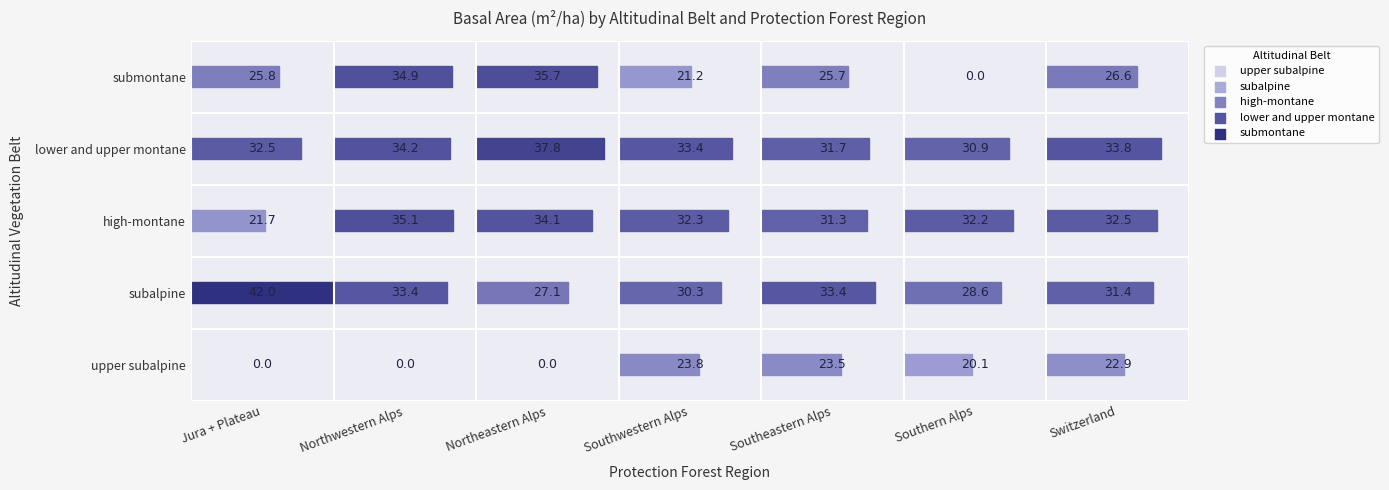

At how many categories does at least one series exceed 3?

7